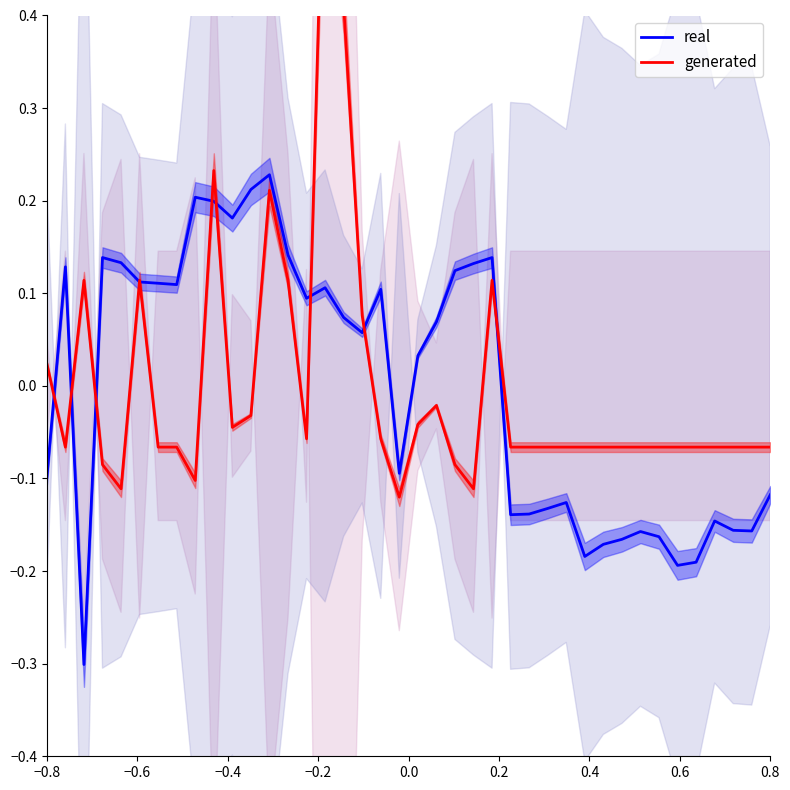

At how many categories does at least one series exceed 0?

24